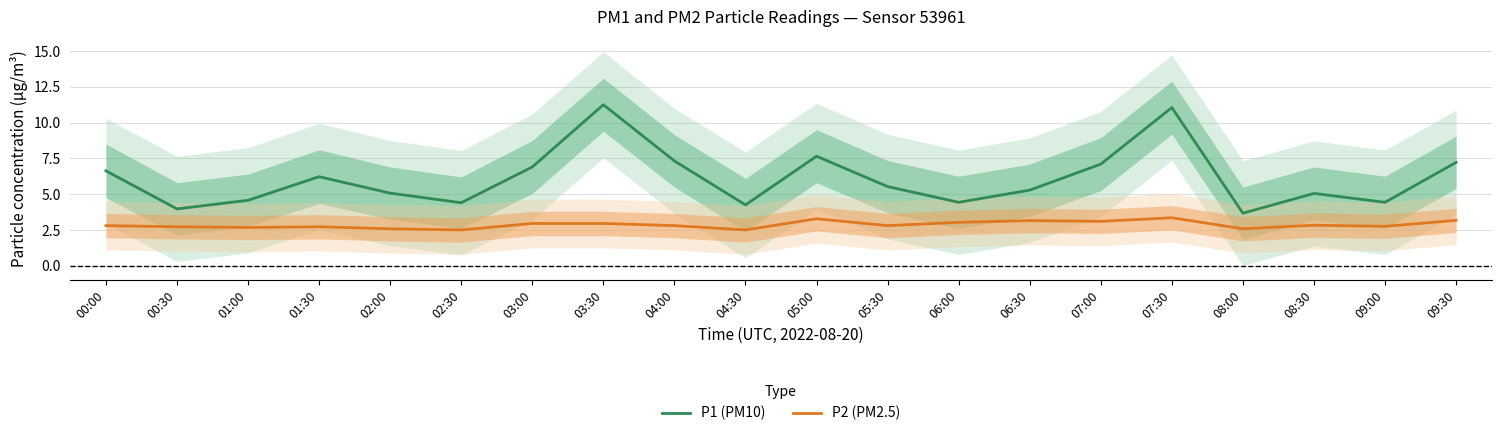

What is the label of the 3rd point from the right?

08:30